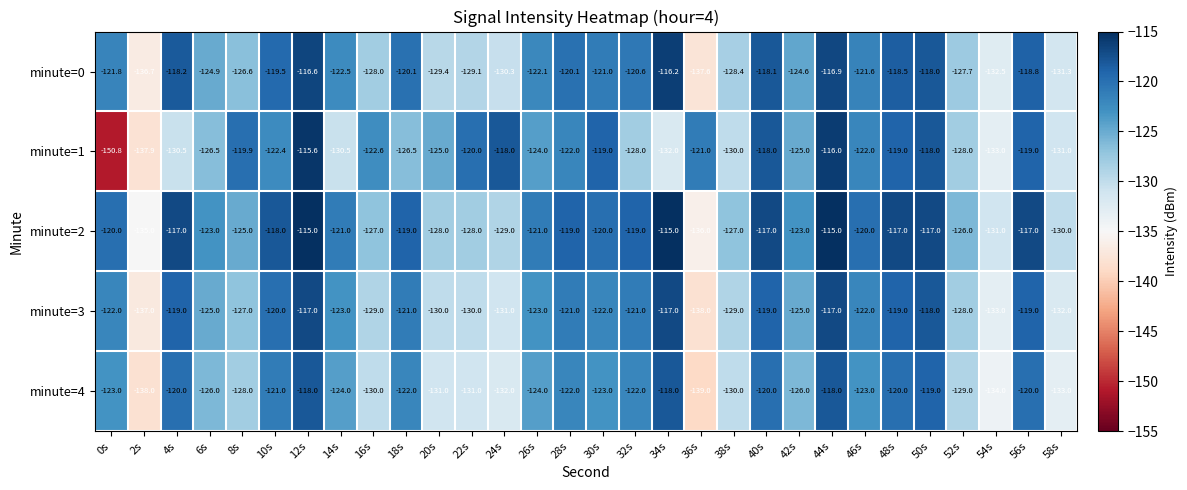

What is the lowest value of the minute=4 series?

-139.0